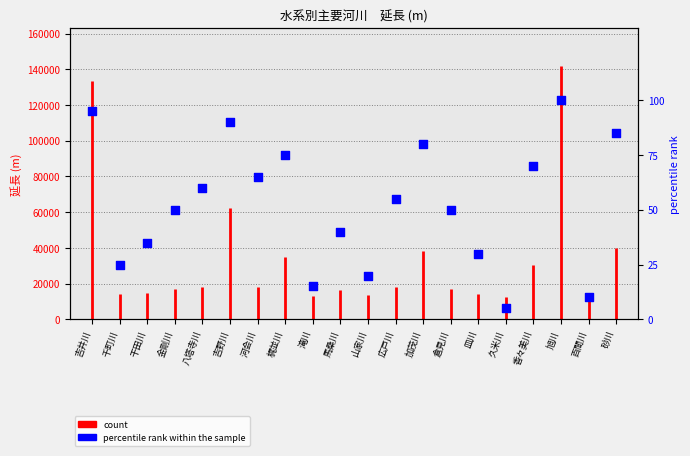

What is the change in value from 干田川 to 八塔寺川?

+25.0